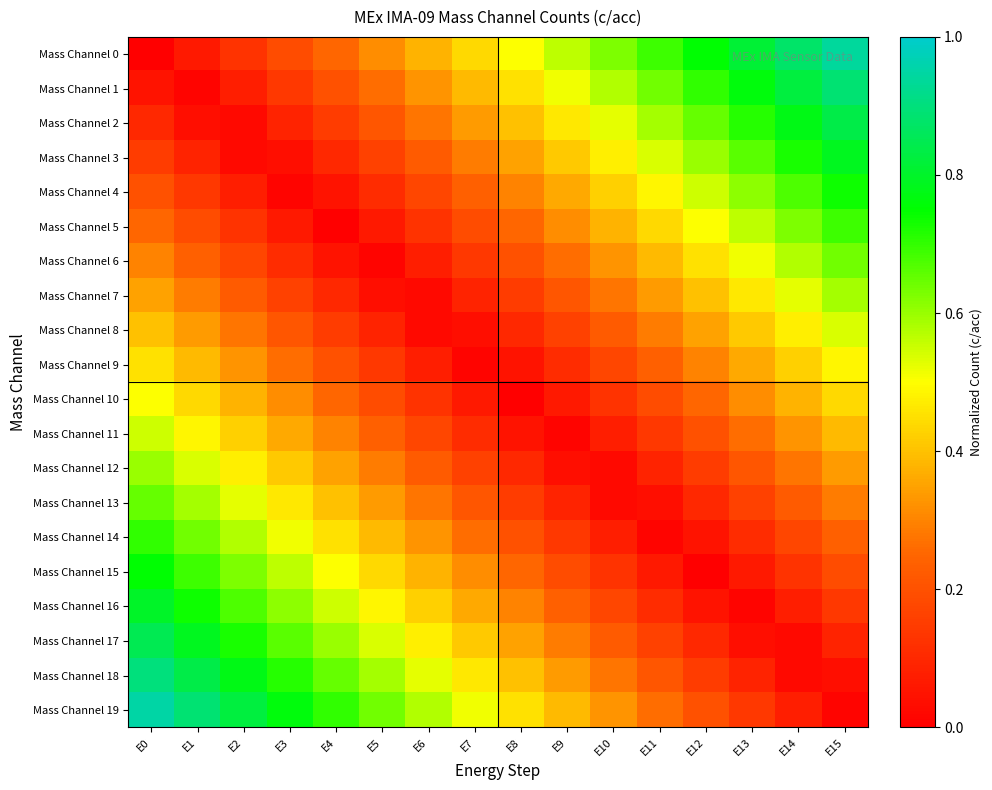

List the series in order of their peak value, lowest first.

Mass Channel 9, Mass Channel 10, Mass Channel 8, Mass Channel 11, Mass Channel 7, Mass Channel 12, Mass Channel 6, Mass Channel 13, Mass Channel 5, Mass Channel 14, Mass Channel 4, Mass Channel 15, Mass Channel 3, Mass Channel 16, Mass Channel 2, Mass Channel 17, Mass Channel 1, Mass Channel 18, Mass Channel 0, Mass Channel 19